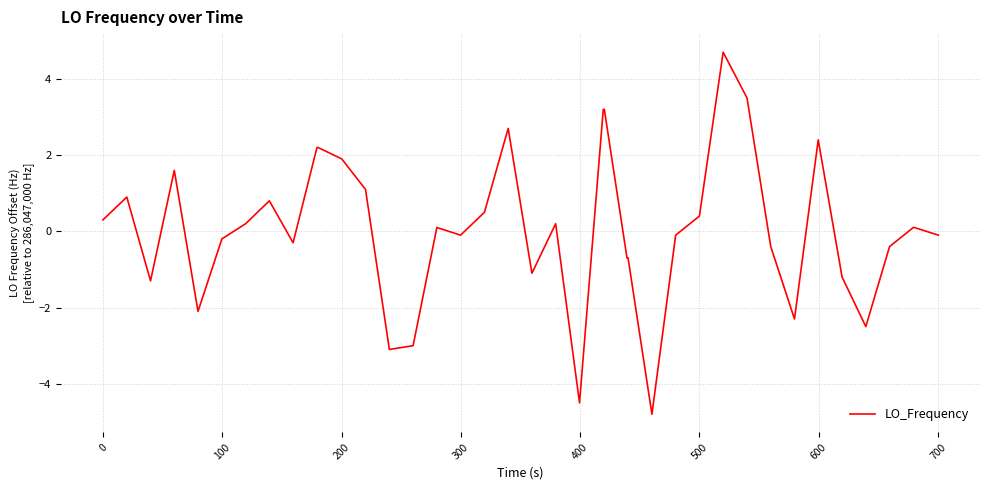

Does the chart display data point markers on the line(s)?

No